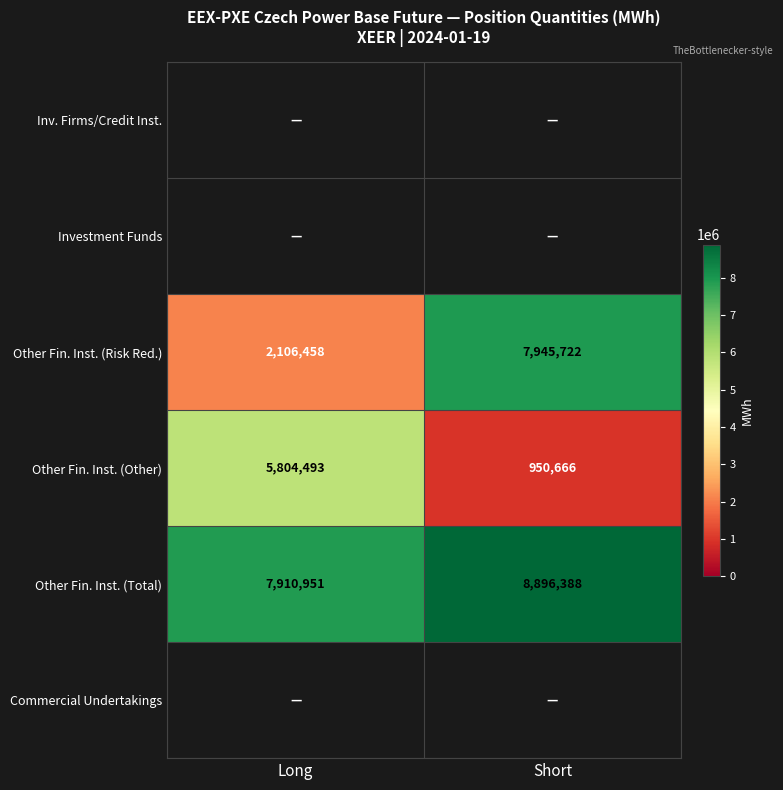

What is the difference between the Other Fin. Inst. (Total) values at Short and Long?

985437